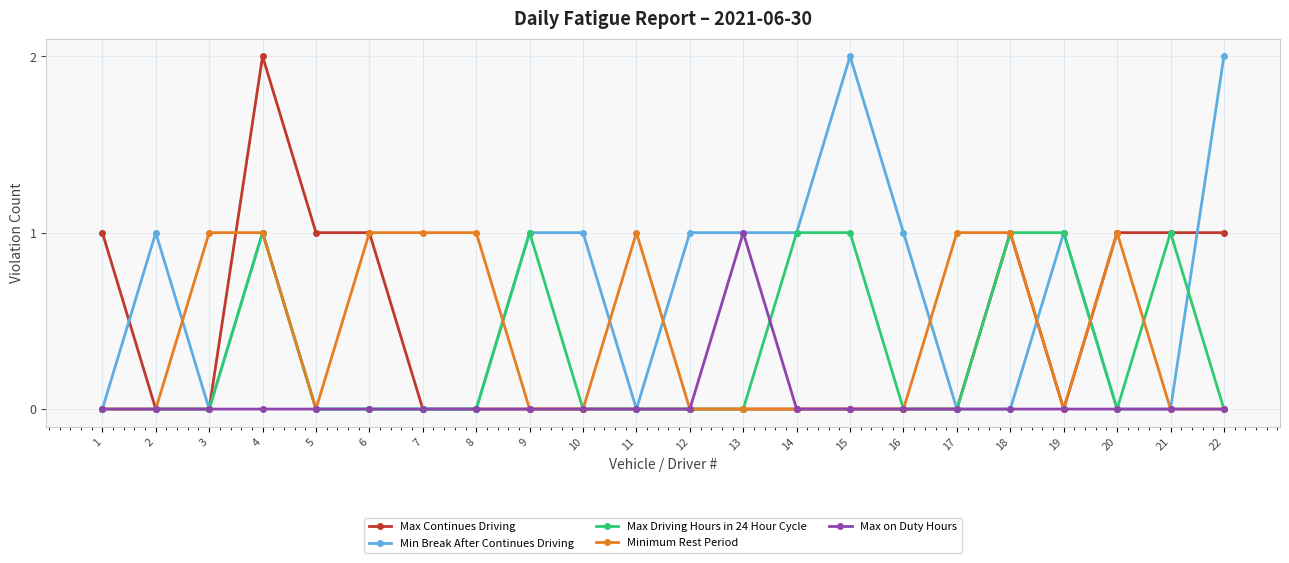

Which series has the largest total across all categories?

Min Break After Continues Driving